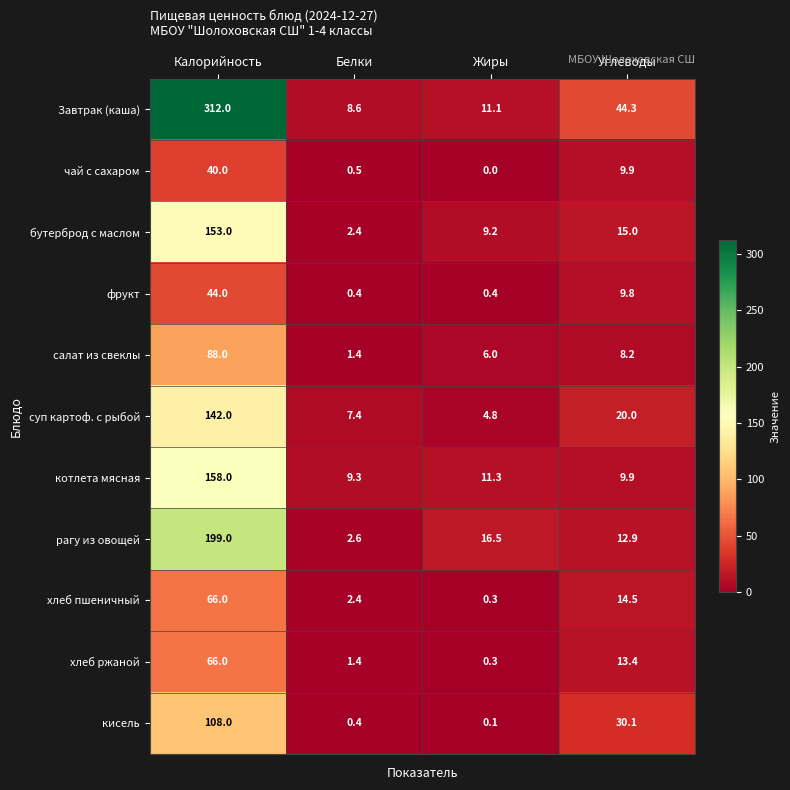

Which series changed the most between Жиры and Углеводы?

Завтрак (каша)